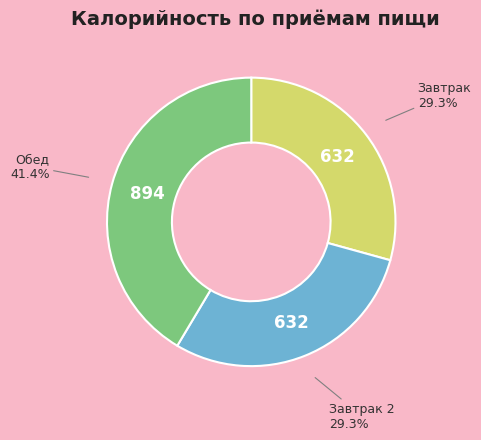

To the nearest percent, what is the difference between the largest and smallest slice percentages?

12%